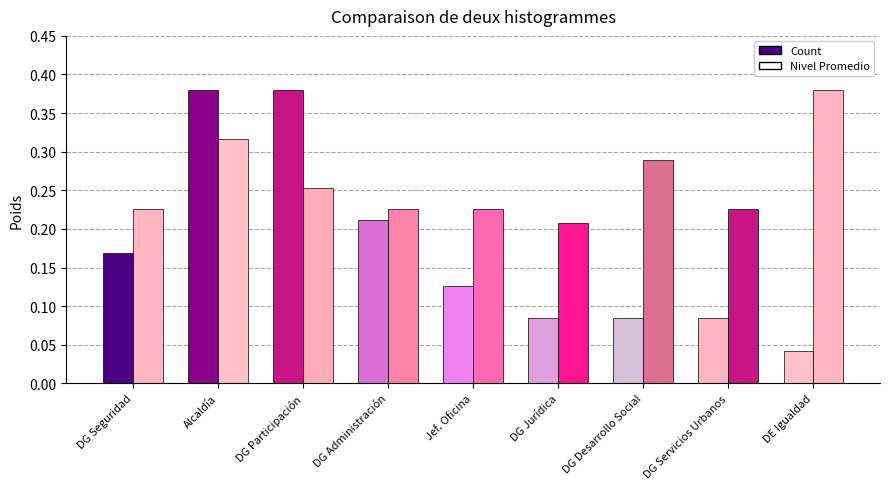

How many categories are shown in the chart?

9